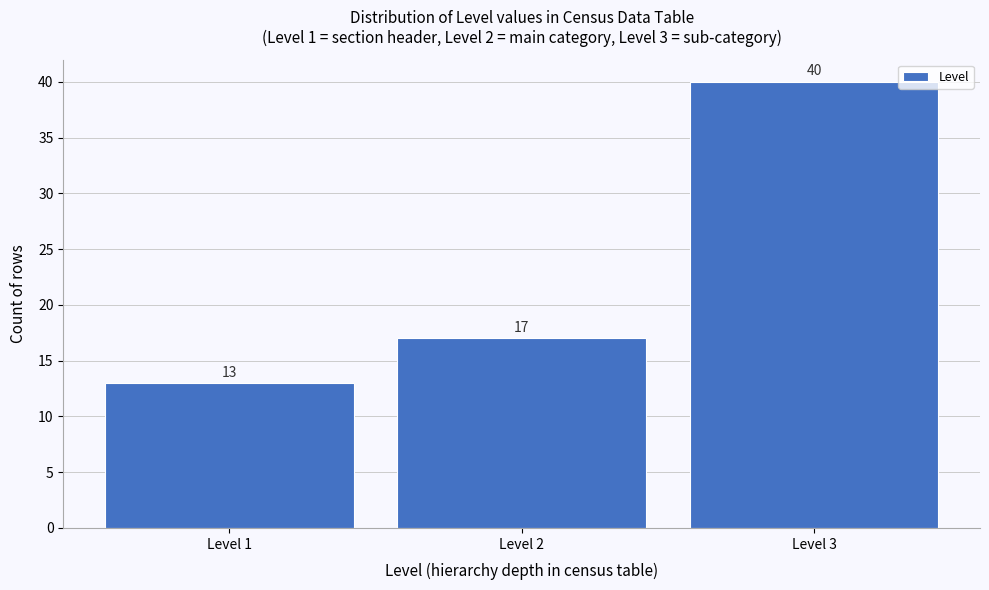

Reading left to right, extract all data points from this chart.

13	17	40